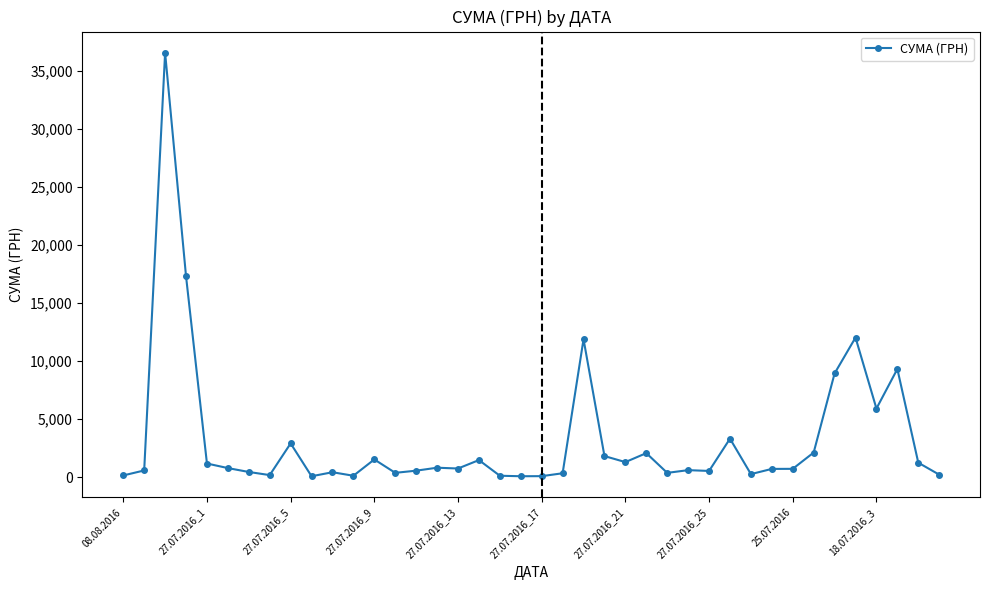

What is the value of the 26th point from the left?

2071.0